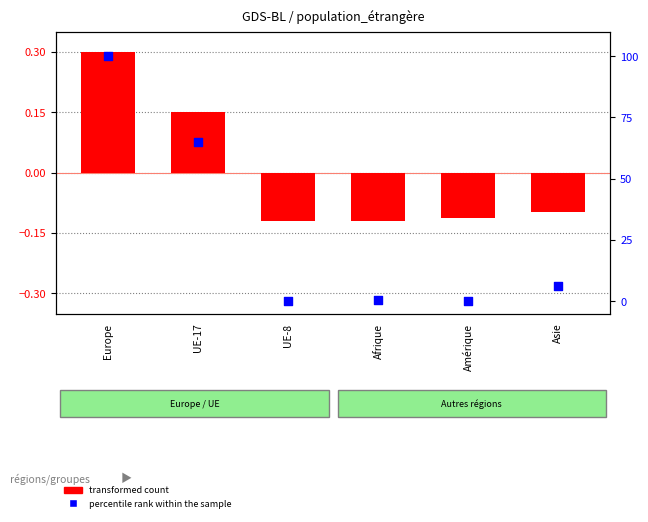

At which category is the sum across all series the highest?

Europe